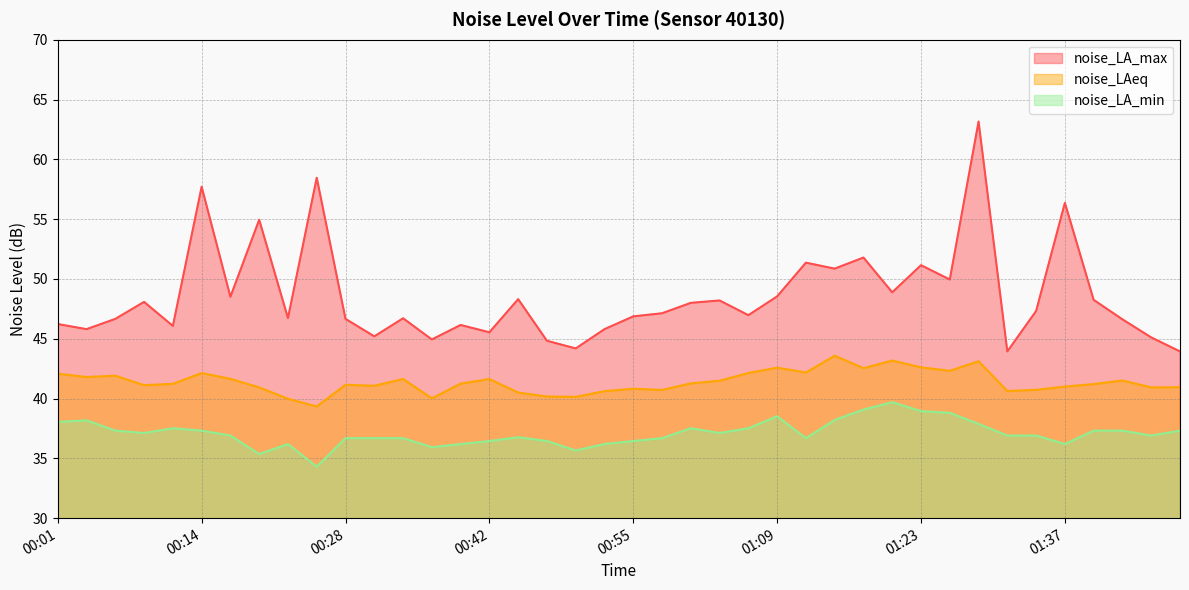

What is the maximum value for noise_LA_min?

39.7